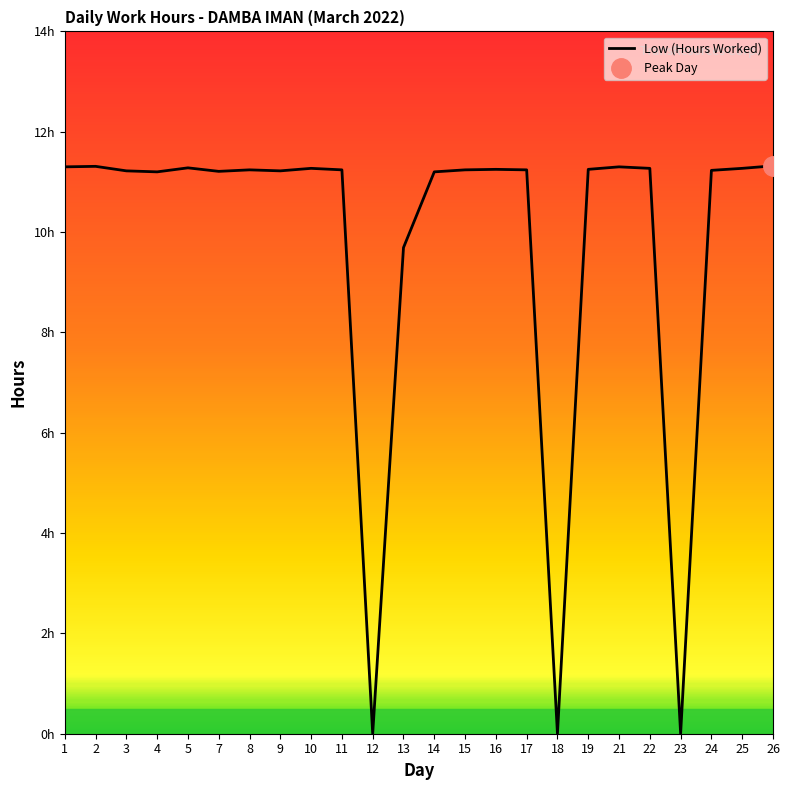

How many distinct data groups are displayed?

1